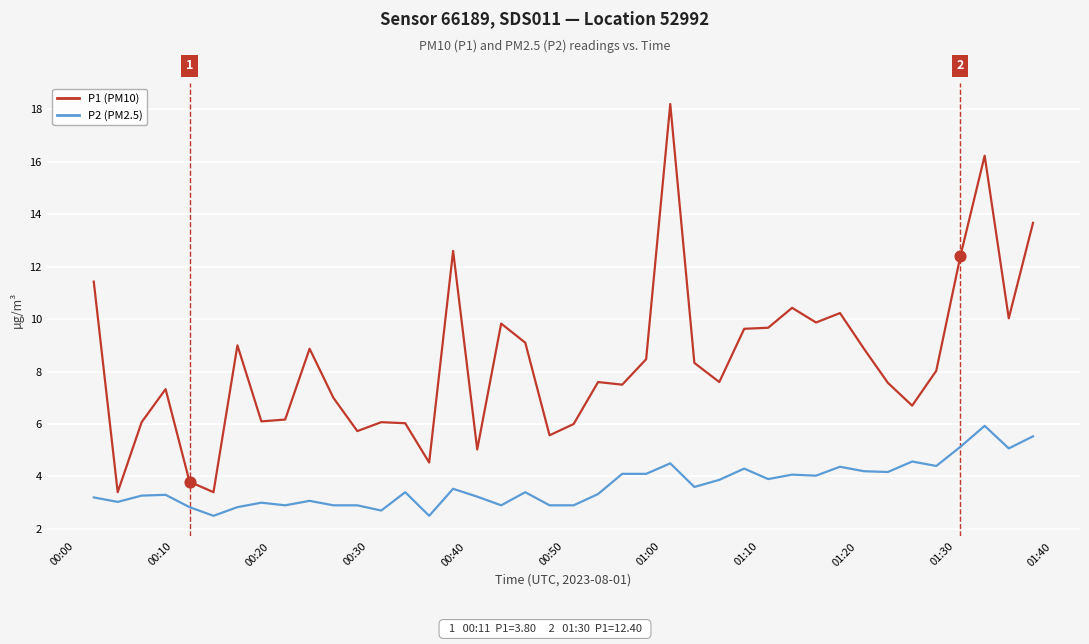

Which series has the largest range (max minus min)?

P1 (PM10)